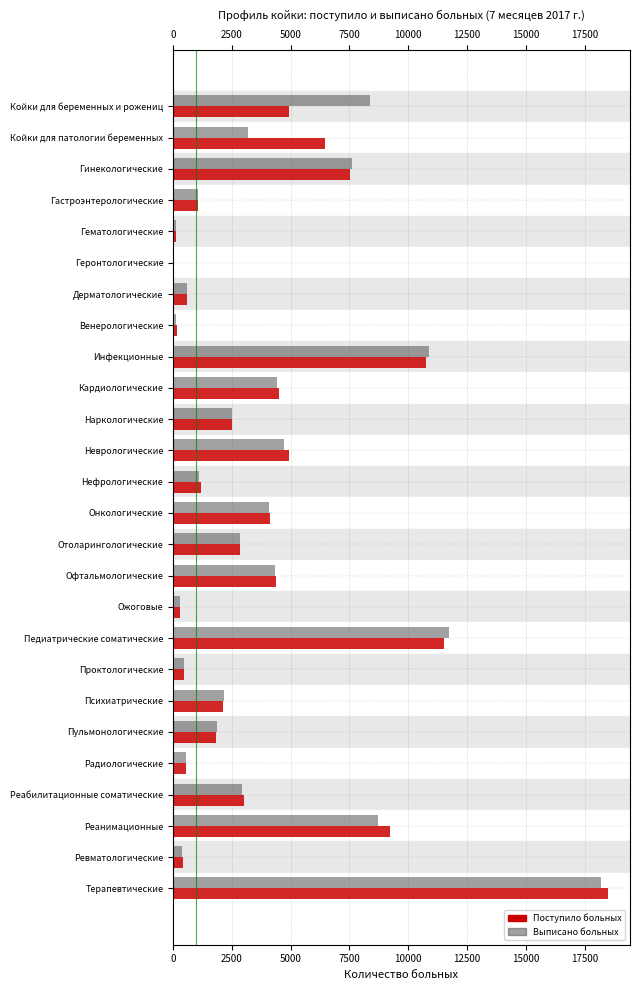

What is the total value across all series at Терапевтические?

36701